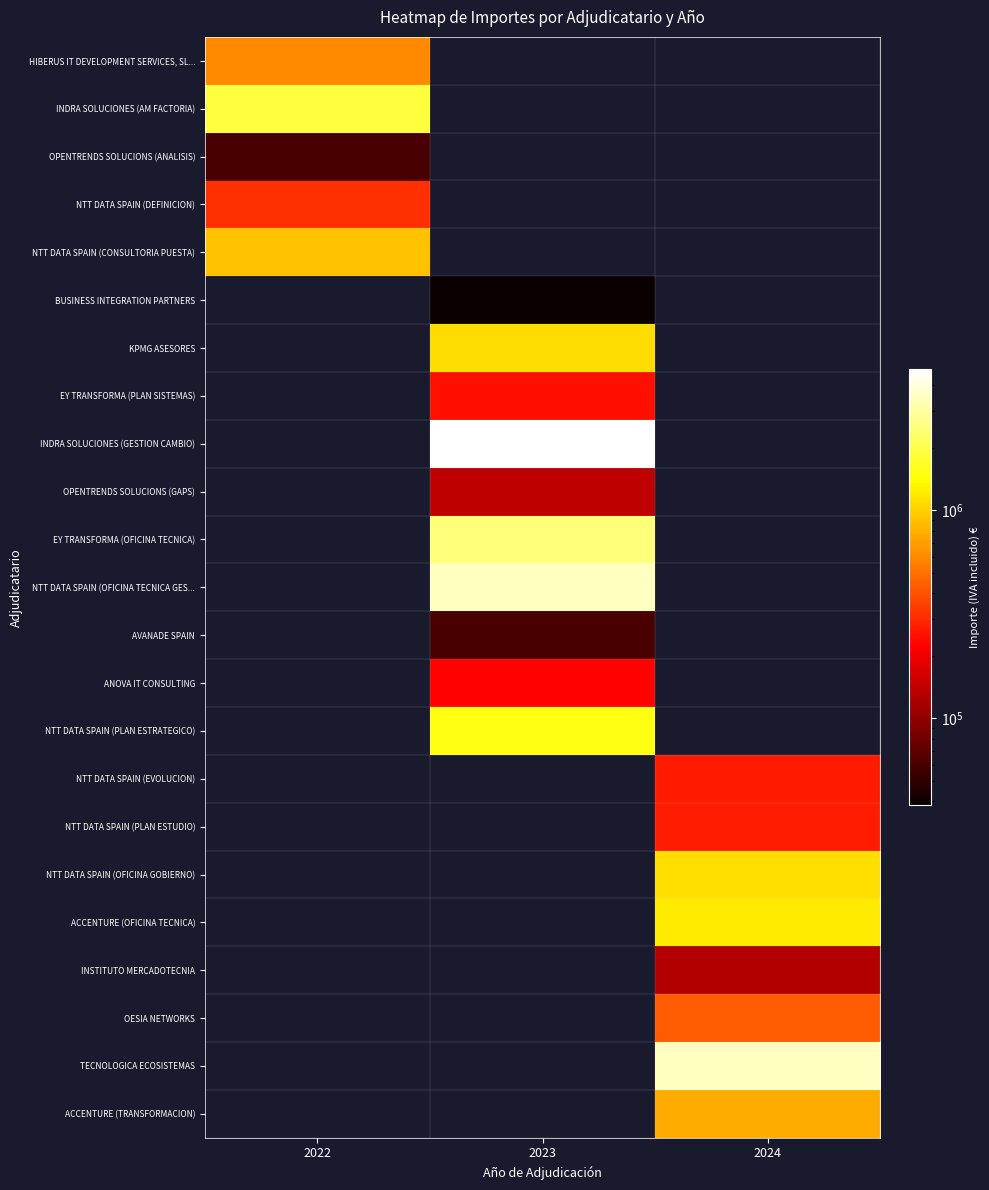

How many series are shown in this chart?

23